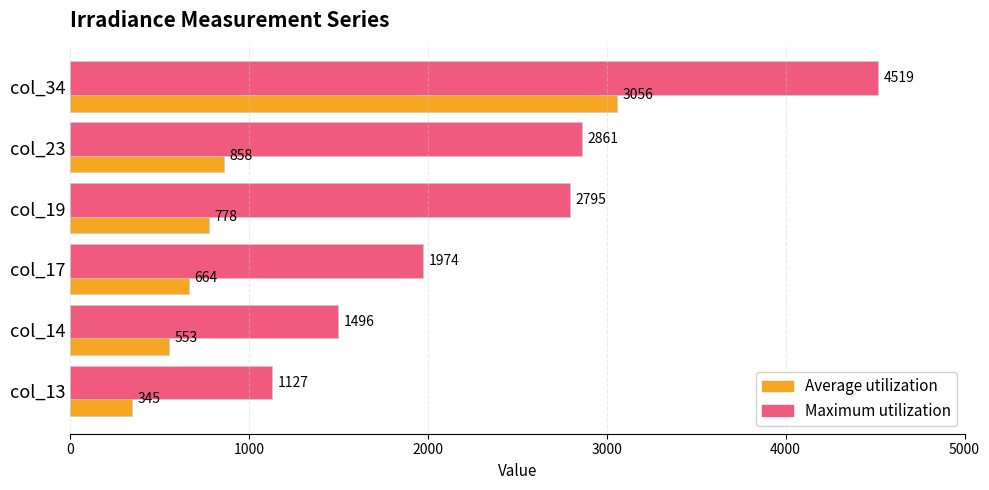

List the labels in order of Average utilization value, largest first.

col_34, col_23, col_19, col_17, col_14, col_13